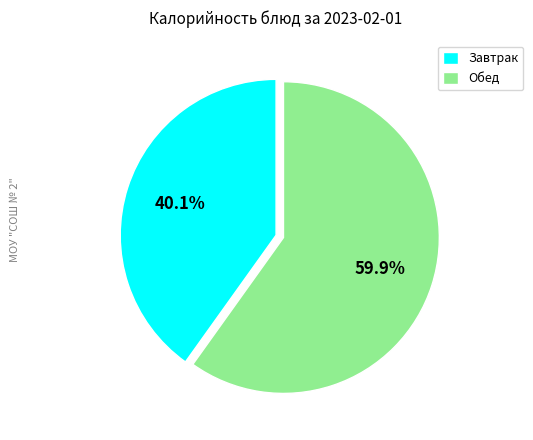

Between Обед and Завтрак, which is larger?

Обед